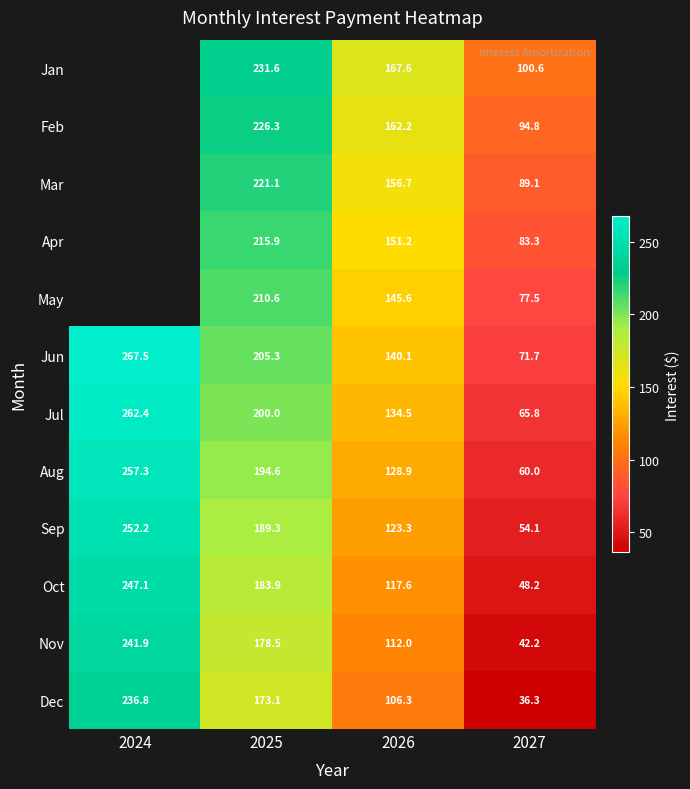

Which category has the lowest value in the Dec series?

2027